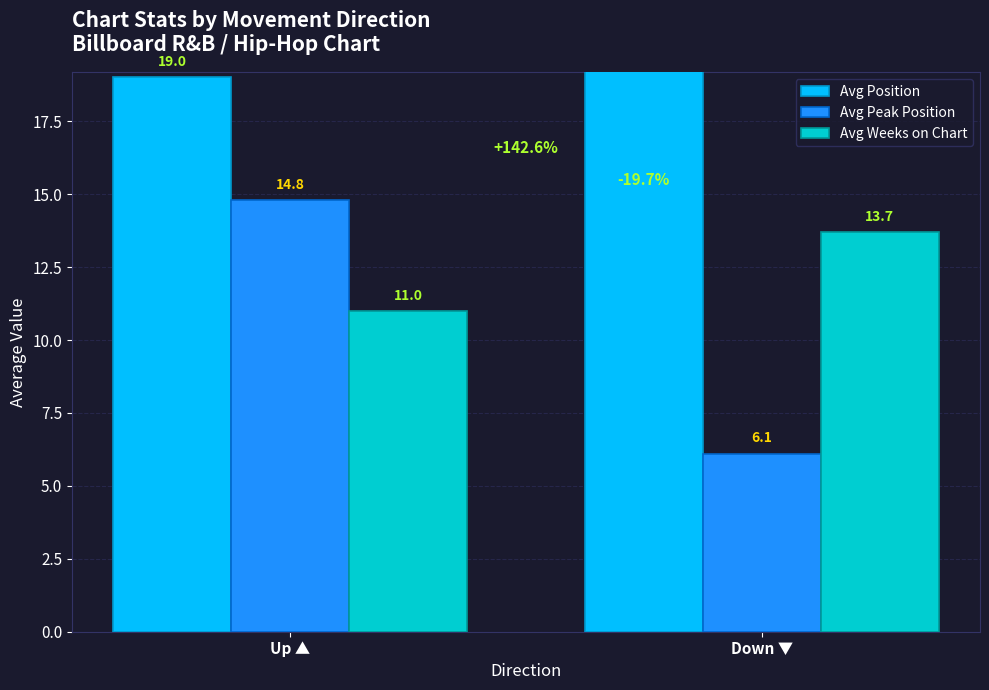

List the series in order of their peak value, lowest first.

Avg Weeks on Chart, Avg Peak Position, Avg Position